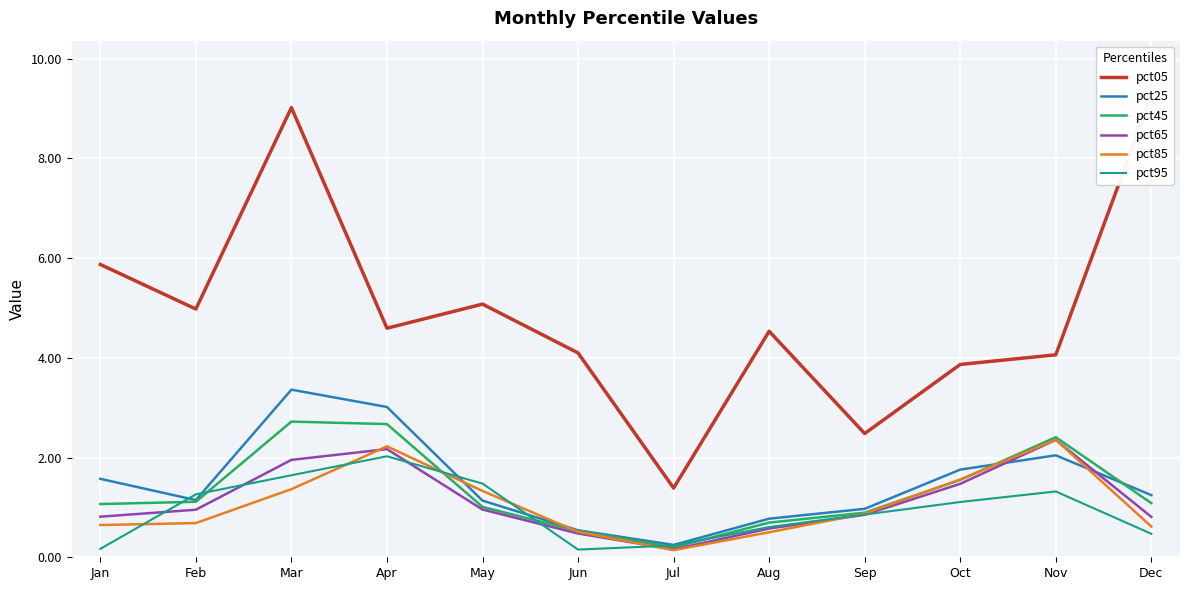

What is the value of the pct85 point at the 6th from the left?

0.5